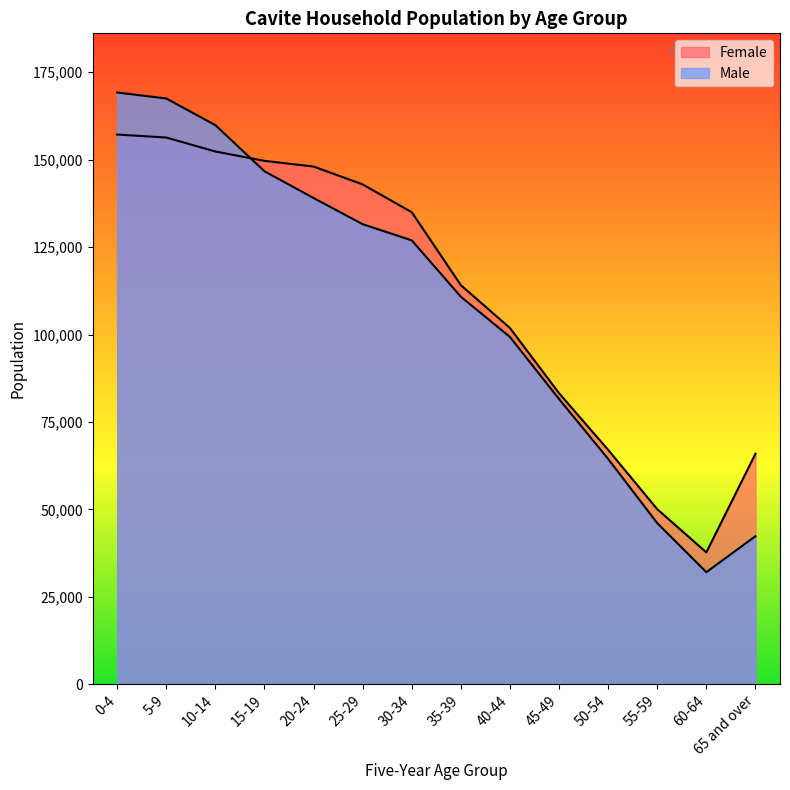

What position from the left is 20-24?

5